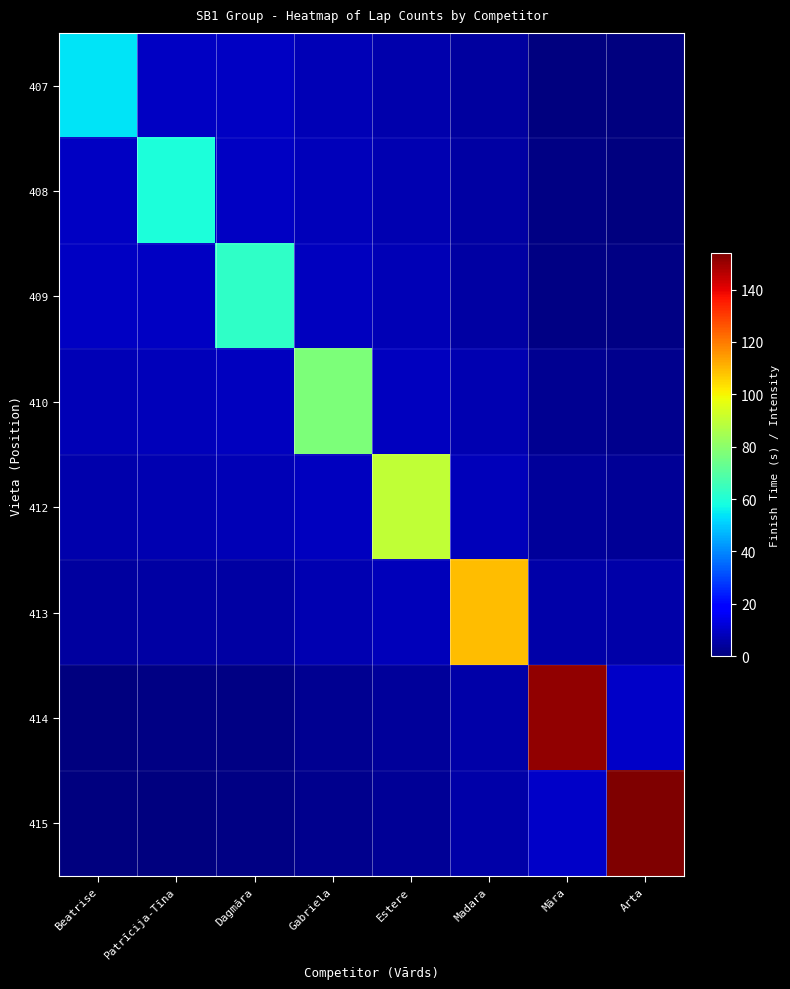

What is the maximum value shown in the chart?

154.0